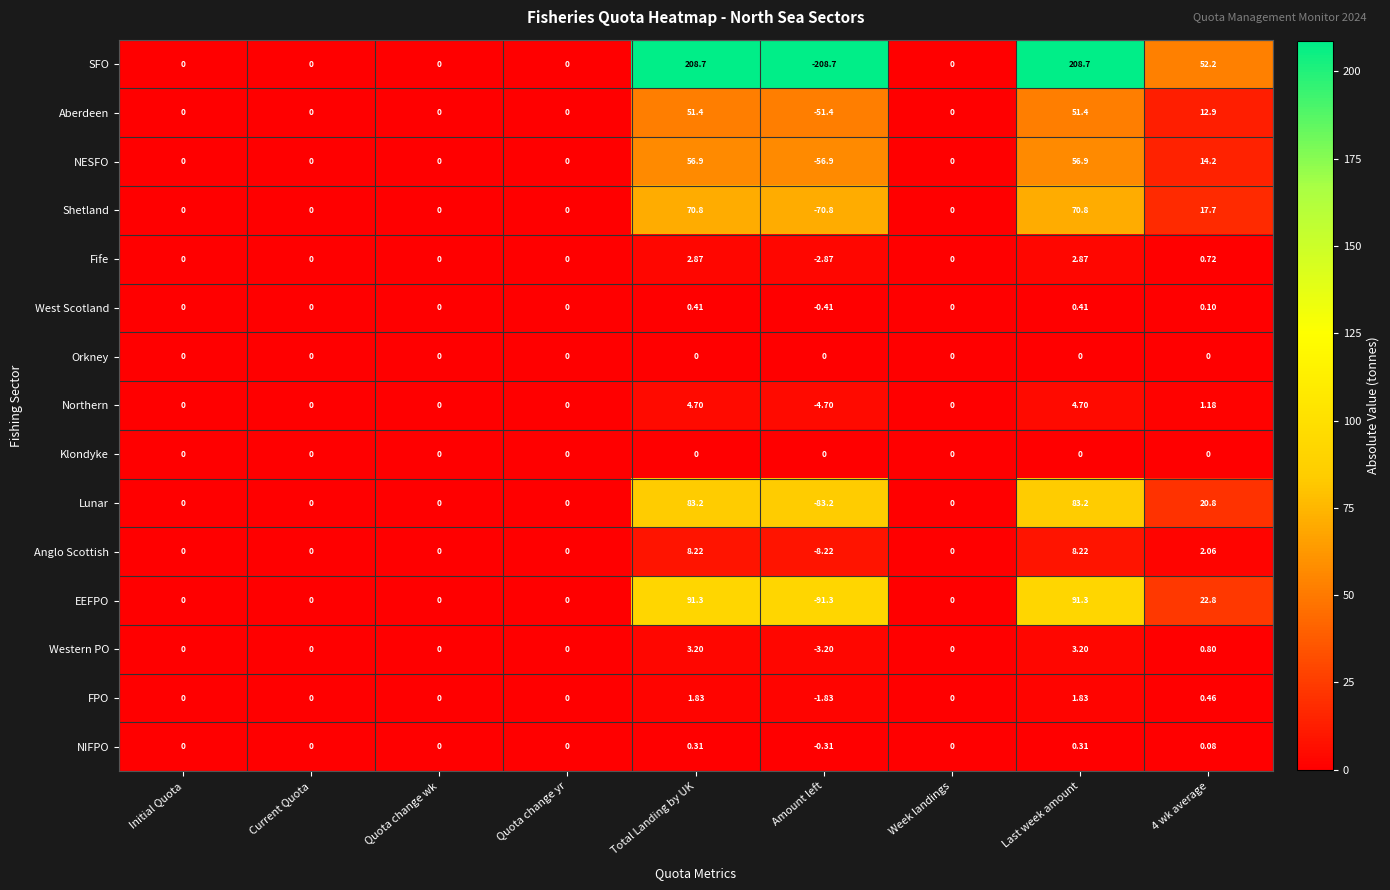

Is the value of FPO at Last week amount greater than the value of Fife at 4 wk average?

Yes